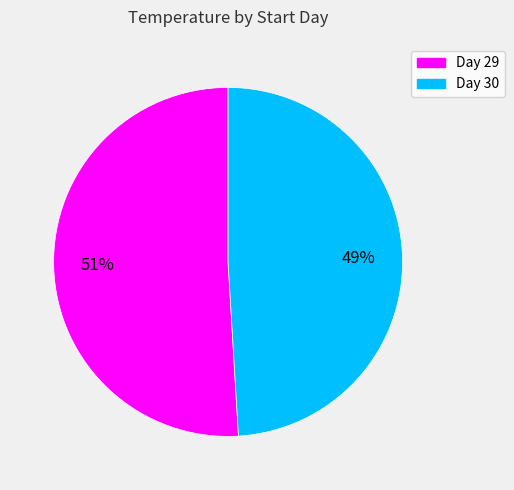

To the nearest percent, what is the difference between the largest and smallest slice percentages?

2%